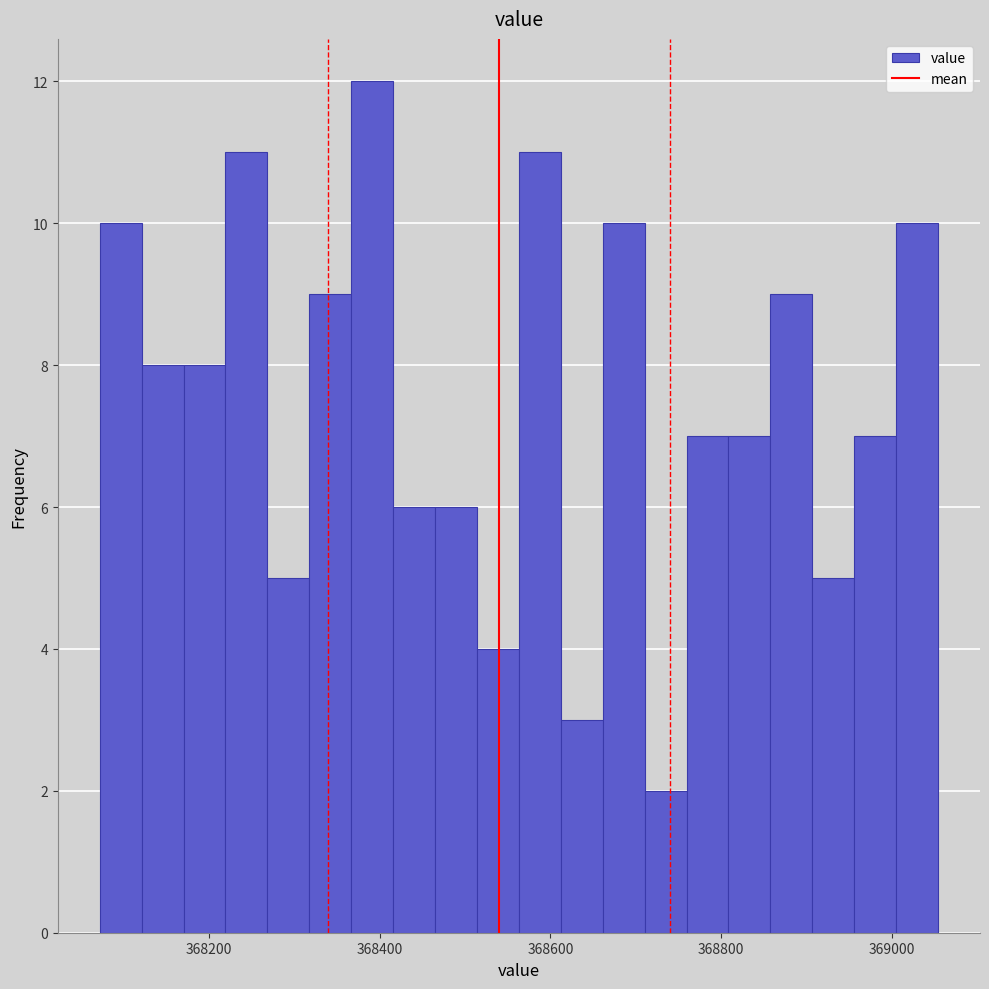

Read against the x-axis, roughly where is the centre of the tallest bar?

368400